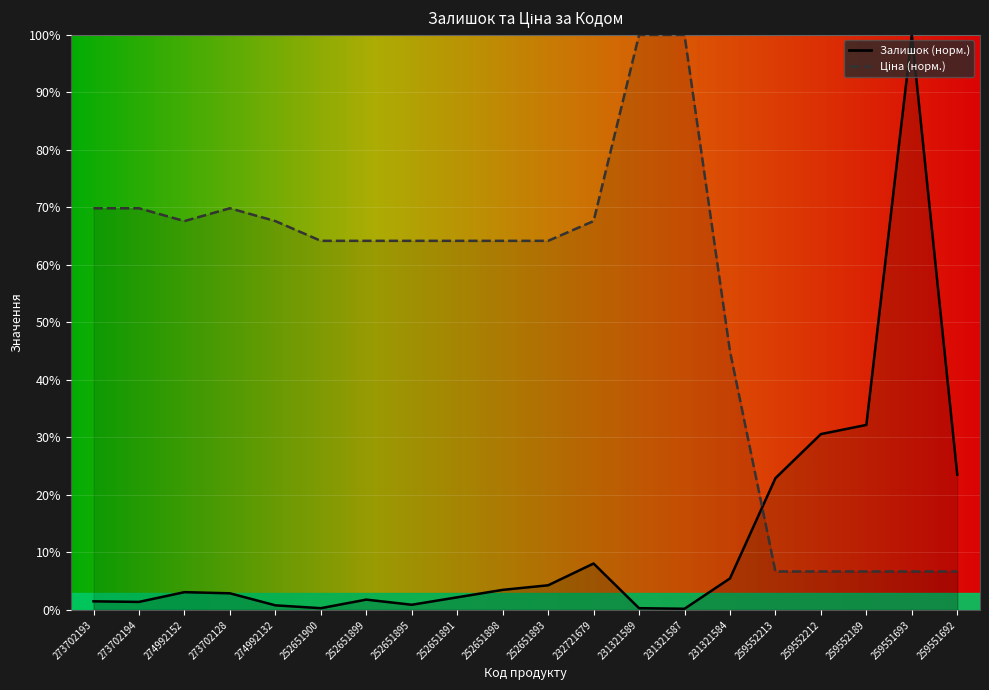

In Ціна, how many points are higher than both neighbors (excluding endpoints)?

1